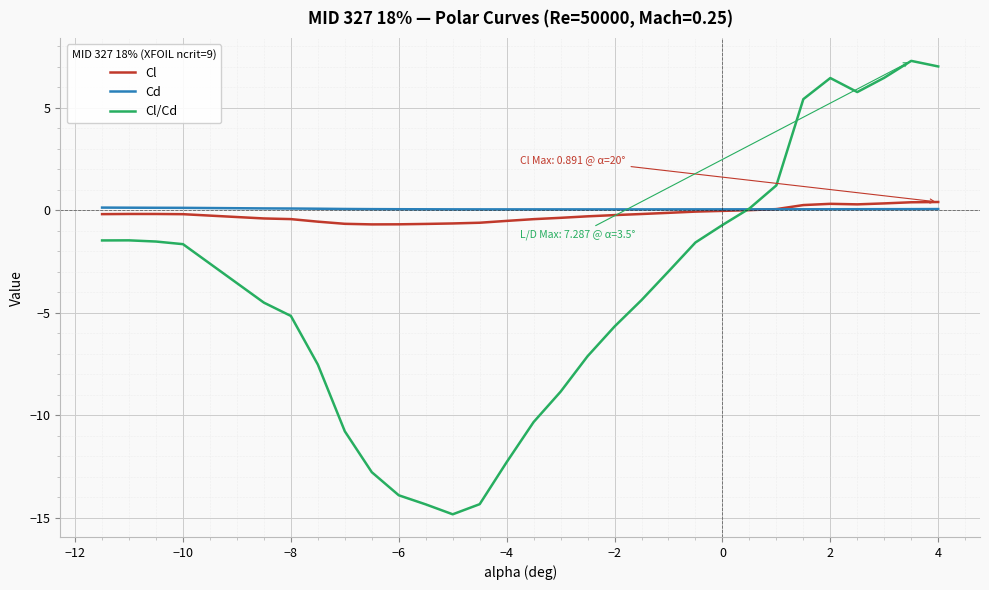

In Cd, how many points are lower than both neighbors (excluding endpoints)?

1